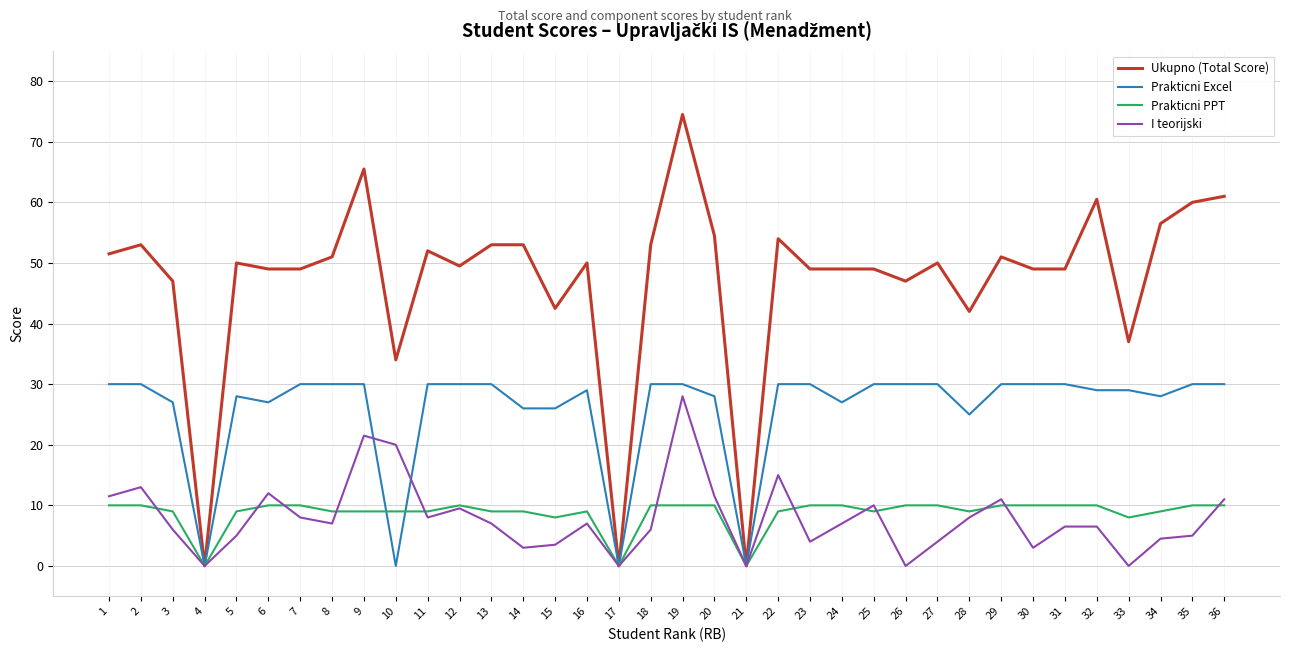

Reading left to right, extract all data points from this chart.

Ukupno (Total Score): 1=51.5	2=53.0	3=47.0	4=0.0	5=50.0	6=49.0	7=49.0	8=51.0	9=65.5	10=34.0	11=52.0	12=49.5	13=53.0	14=53.0	15=42.5	16=50.0	17=0.0	18=53.0	19=74.5	20=54.5	21=0.0	22=54.0	23=49.0	24=49.0	25=49.0	26=47.0	27=50.0	28=42.0	29=51.0	30=49.0	31=49.0	32=60.5	33=37.0	34=56.5	35=60.0	36=61.0
Prakticni Excel: 1=30.0	2=30.0	3=27.0	4=0.0	5=28.0	6=27.0	7=30.0	8=30.0	9=30.0	10=0.0	11=30.0	12=30.0	13=30.0	14=26.0	15=26.0	16=29.0	17=0.0	18=30.0	19=30.0	20=28.0	21=0.0	22=30.0	23=30.0	24=27.0	25=30.0	26=30.0	27=30.0	28=25.0	29=30.0	30=30.0	31=30.0	32=29.0	33=29.0	34=28.0	35=30.0	36=30.0
Prakticni PPT: 1=10.0	2=10.0	3=9.0	4=0.0	5=9.0	6=10.0	7=10.0	8=9.0	9=9.0	10=9.0	11=9.0	12=10.0	13=9.0	14=9.0	15=8.0	16=9.0	17=0.0	18=10.0	19=10.0	20=10.0	21=0.0	22=9.0	23=10.0	24=10.0	25=9.0	26=10.0	27=10.0	28=9.0	29=10.0	30=10.0	31=10.0	32=10.0	33=8.0	34=9.0	35=10.0	36=10.0
I teorijski: 1=11.5	2=13.0	3=6.0	4=0.0	5=5.0	6=12.0	7=8.0	8=7.0	9=21.5	10=20.0	11=8.0	12=9.5	13=7.0	14=3.0	15=3.5	16=7.0	17=0.0	18=6.0	19=28.0	20=11.5	21=0.0	22=15.0	23=4.0	24=7.0	25=10.0	26=0.0	27=4.0	28=8.0	29=11.0	30=3.0	31=6.5	32=6.5	33=0.0	34=4.5	35=5.0	36=11.0